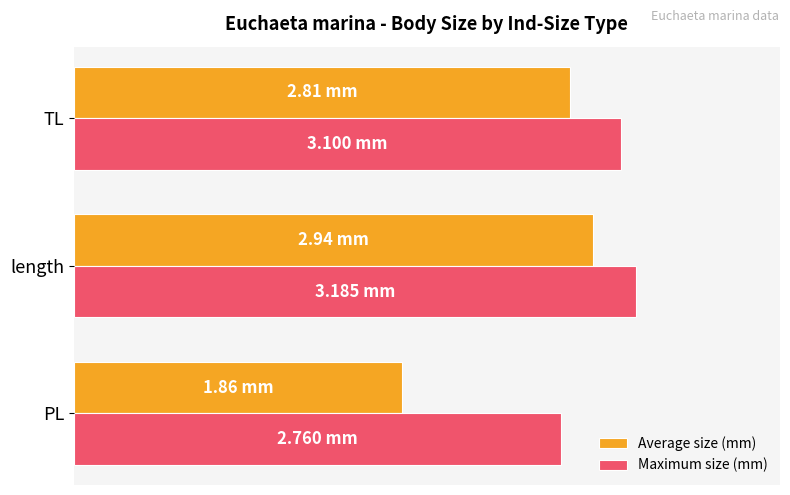

What are all the series names shown in the legend?

Average size (mm), Maximum size (mm)